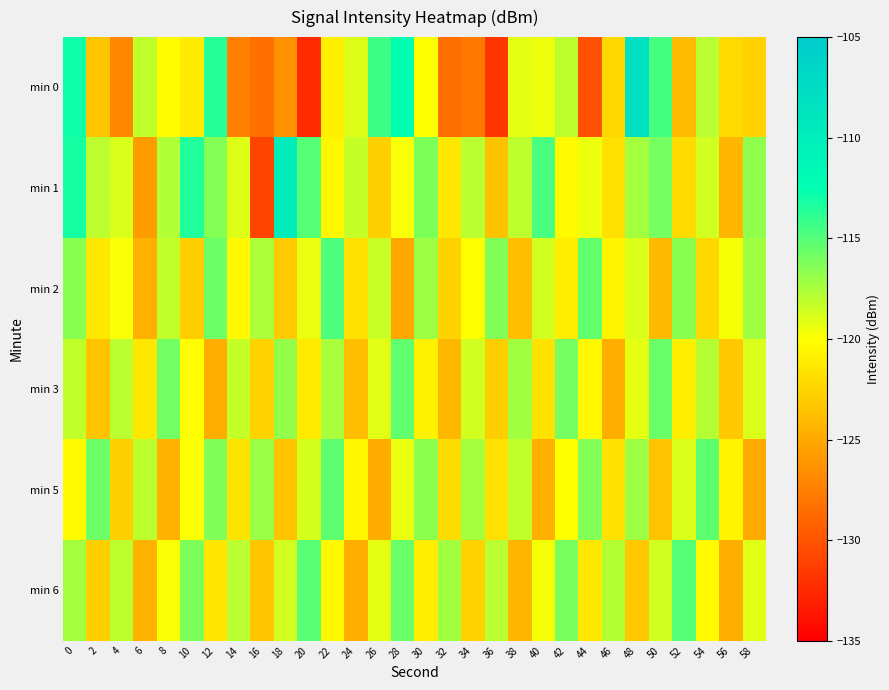

What is the difference between the highest and lowest values at 58?

8.2